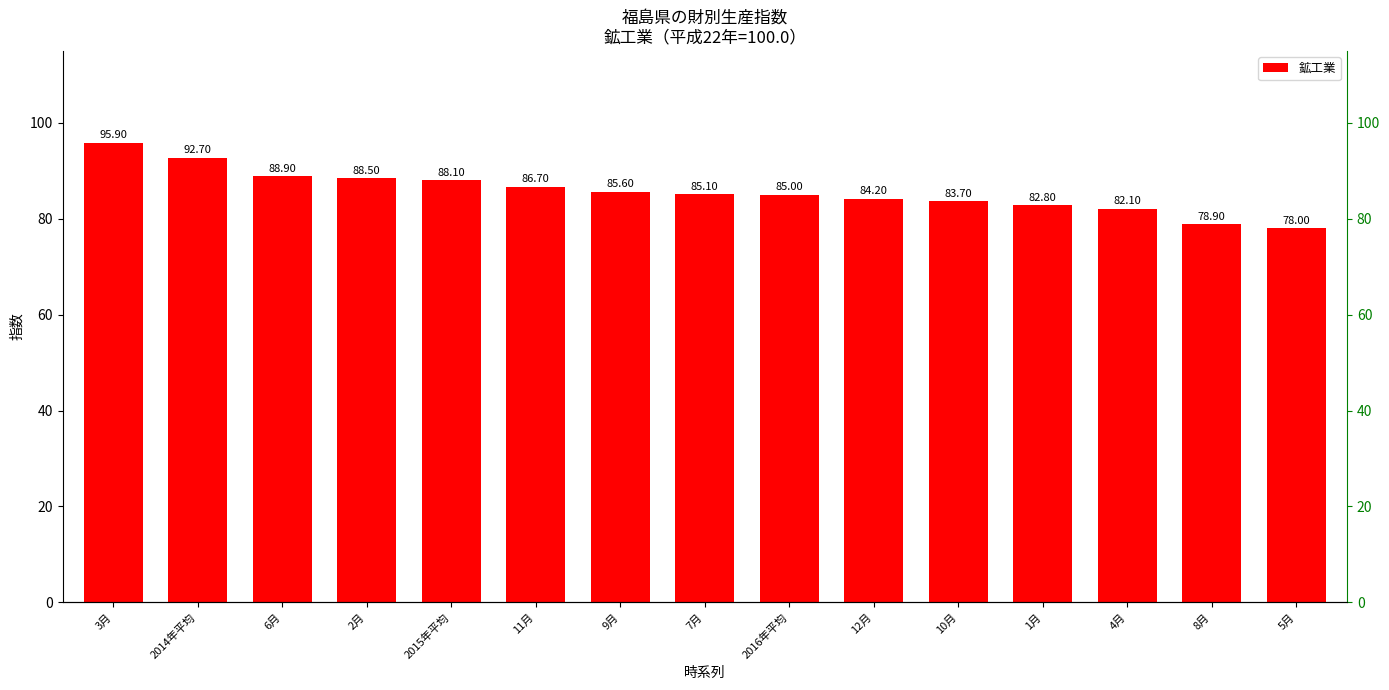

How many data points are less than 85?

6